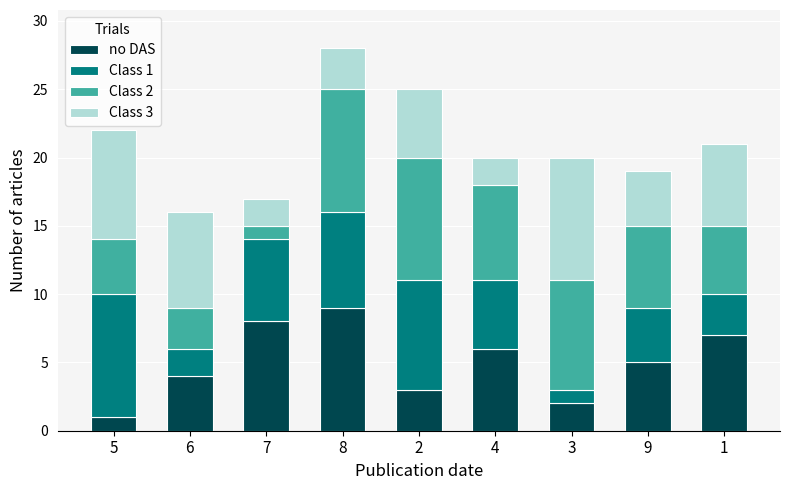

How many categories are shown in the chart?

9